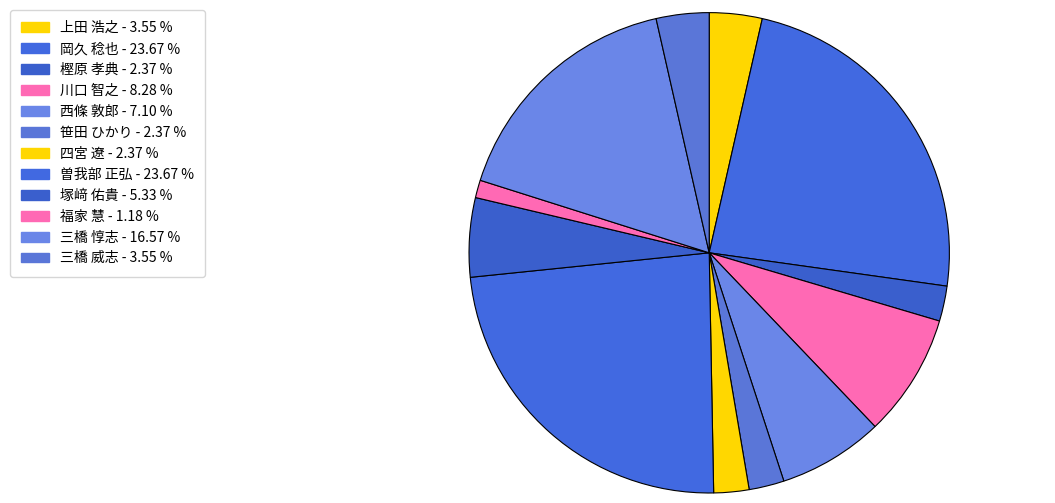

Is the sum of 塚﨑 佑貴 and 曽我部 正弘 greater than half?

No